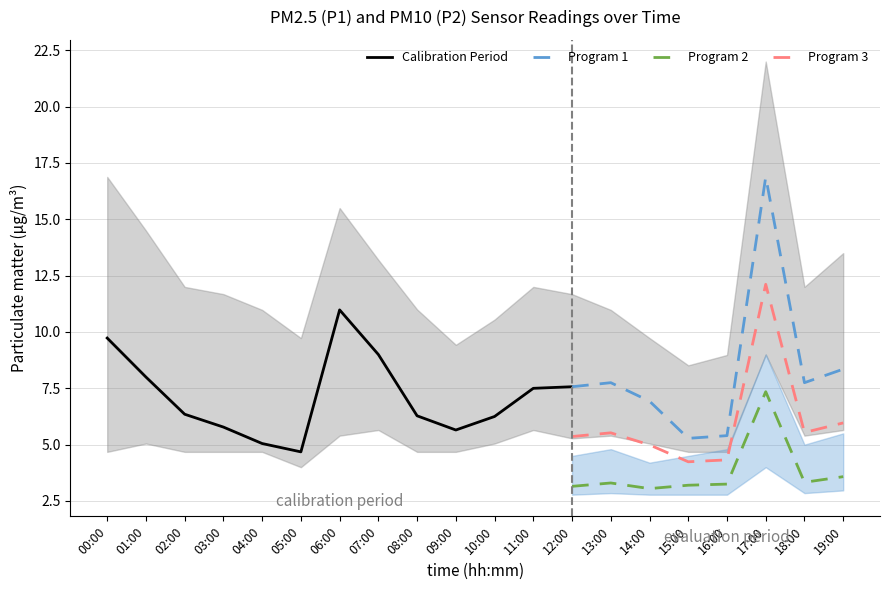

What is the difference between the maximum and second lowest values in the P2_lower series?

1.5